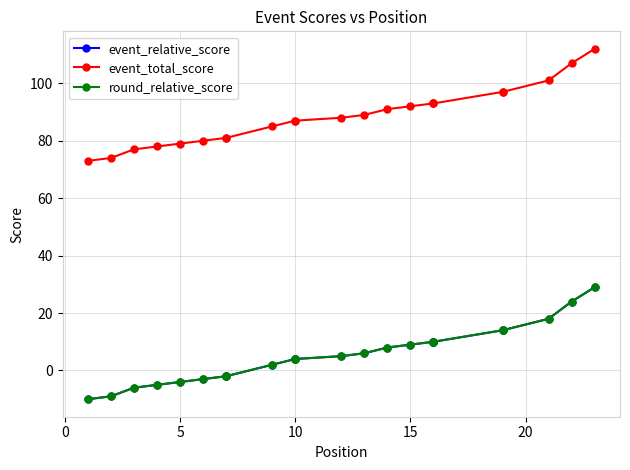

Does the chart display data point markers on the line(s)?

Yes